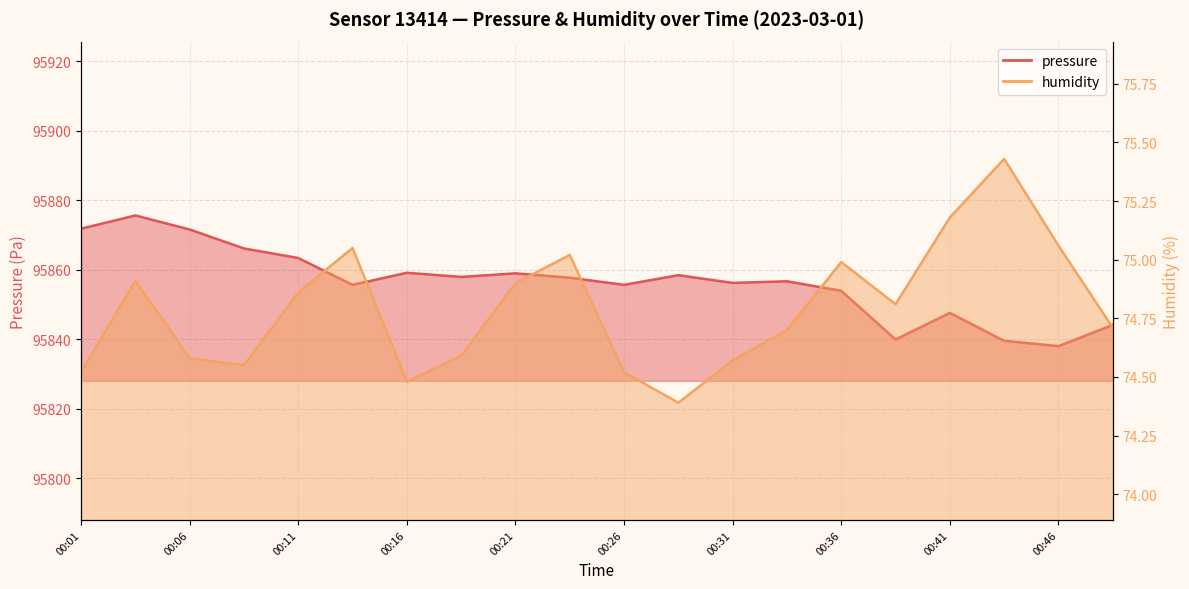

Which series has the largest total across all categories?

pressure